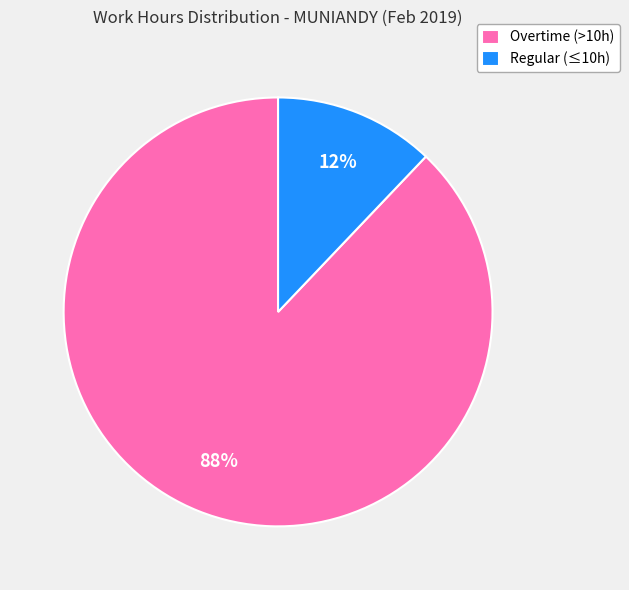

Which has a higher value, Overtime (>10h) or Regular (≤10h)?

Overtime (>10h)